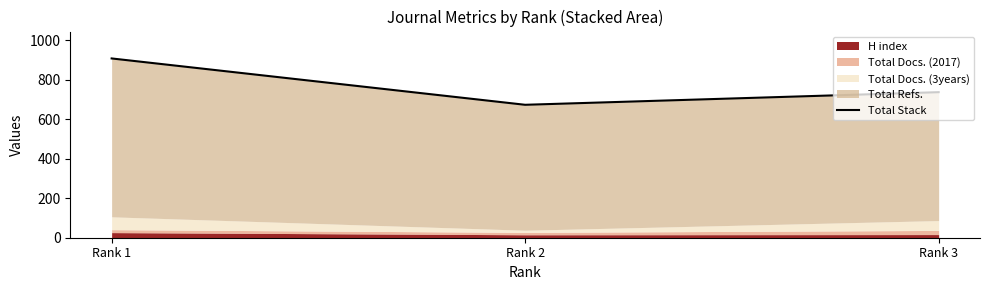

Read the value at Rank 2.

674